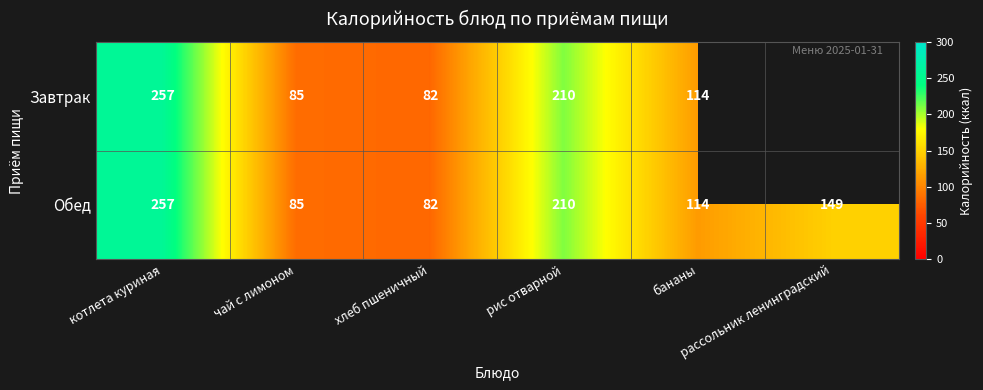

What is the sum of the Обед values at рис отварной and котлета куриная?

467